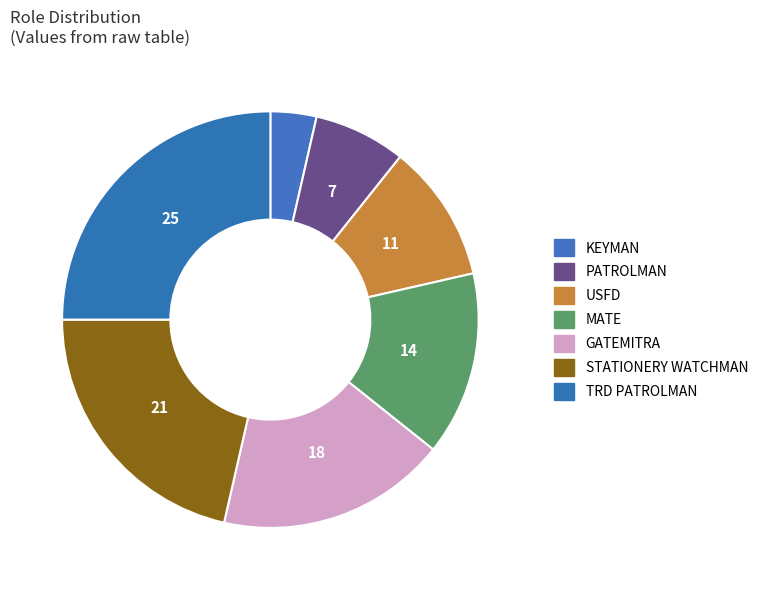

Combined, what portion of the pie is GATEMITRA and KEYMAN?

21.4%